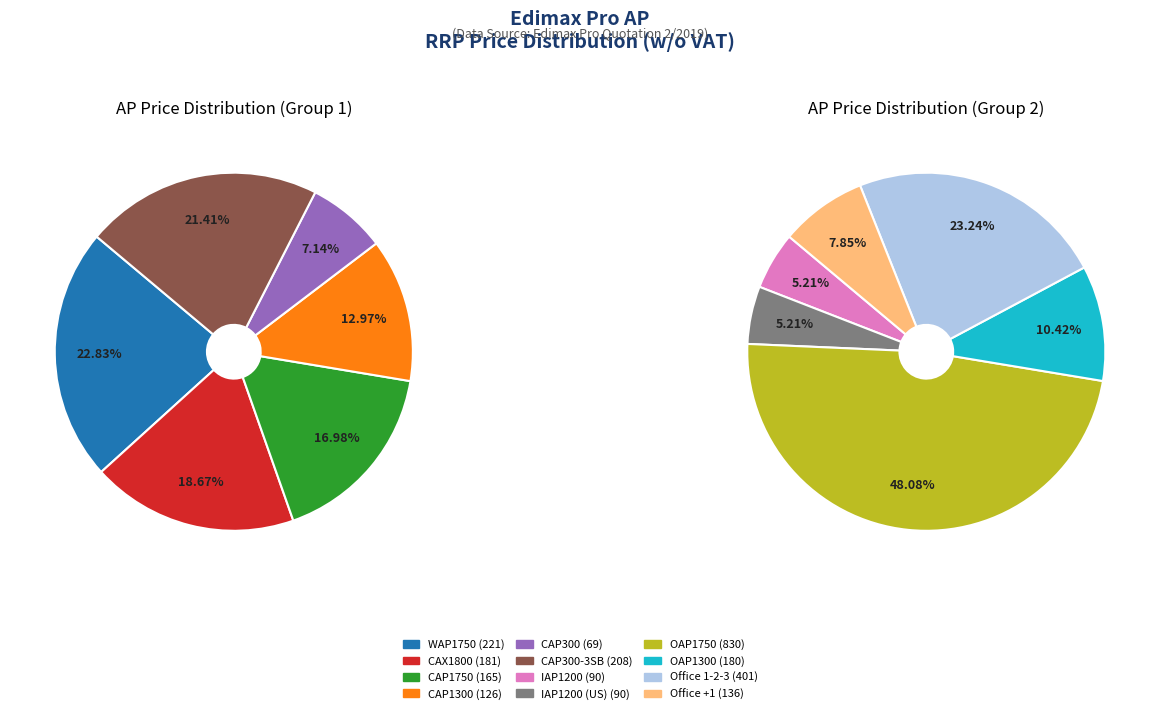

Which category has the biggest portion of the pie?

OAP1750